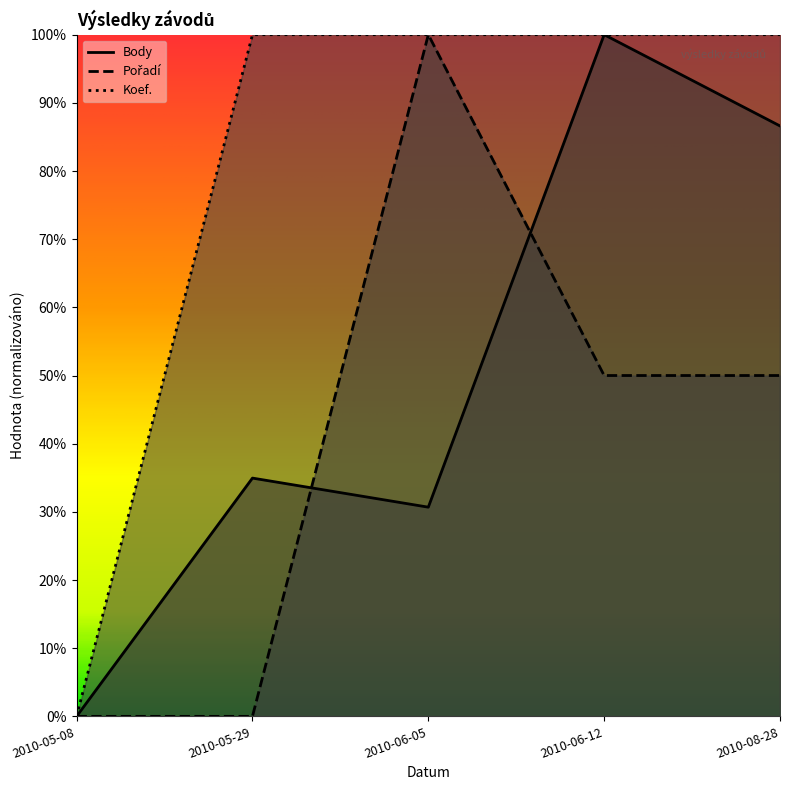

Is this an area chart (filled region under the line)?

No